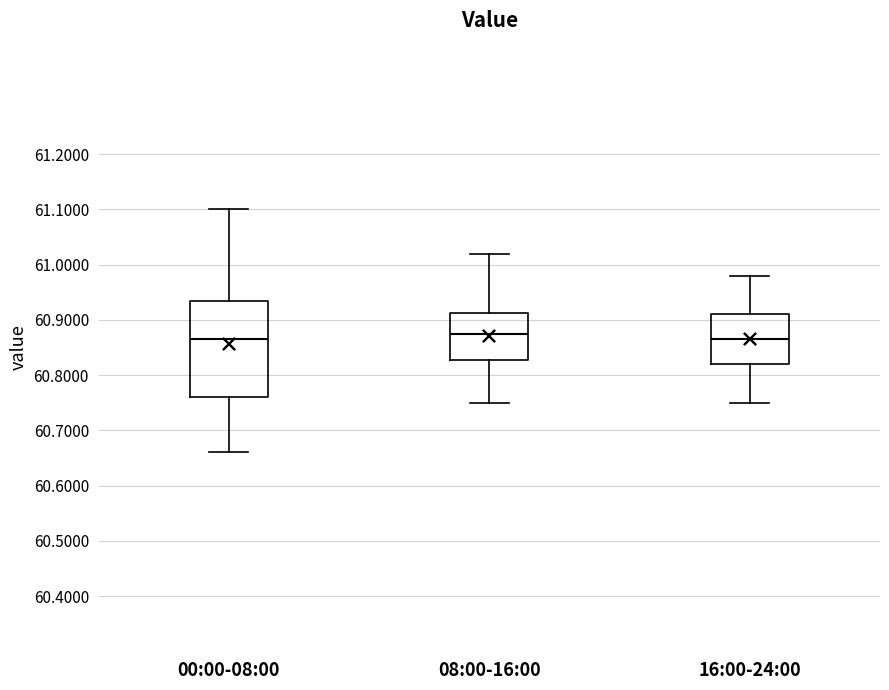

Which box is the tallest, from its lower edge to its upper edge?

00:00-08:00